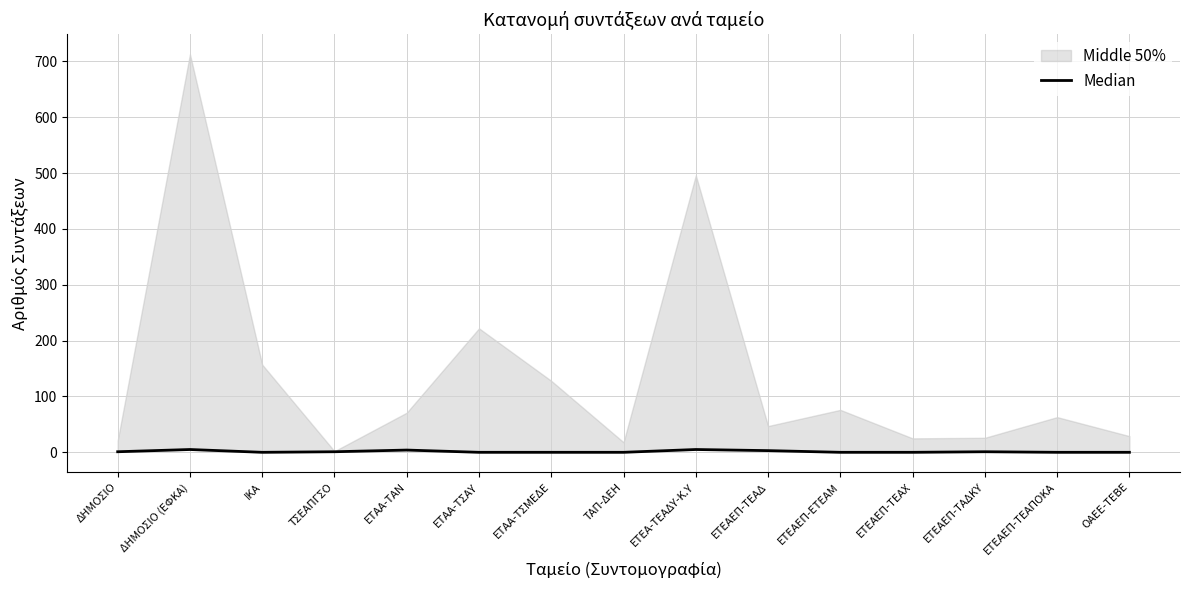

How many lines are shown in the chart?

1